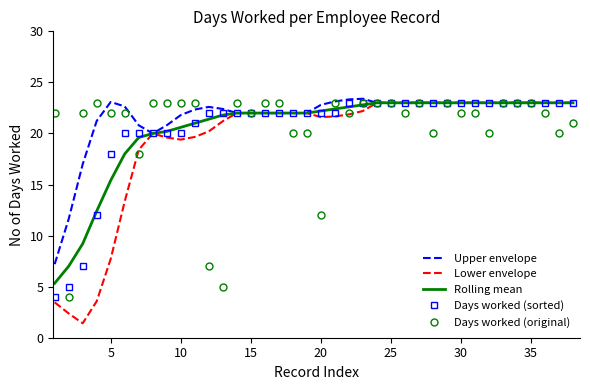

What is the maximum value shown in the chart?

23.4